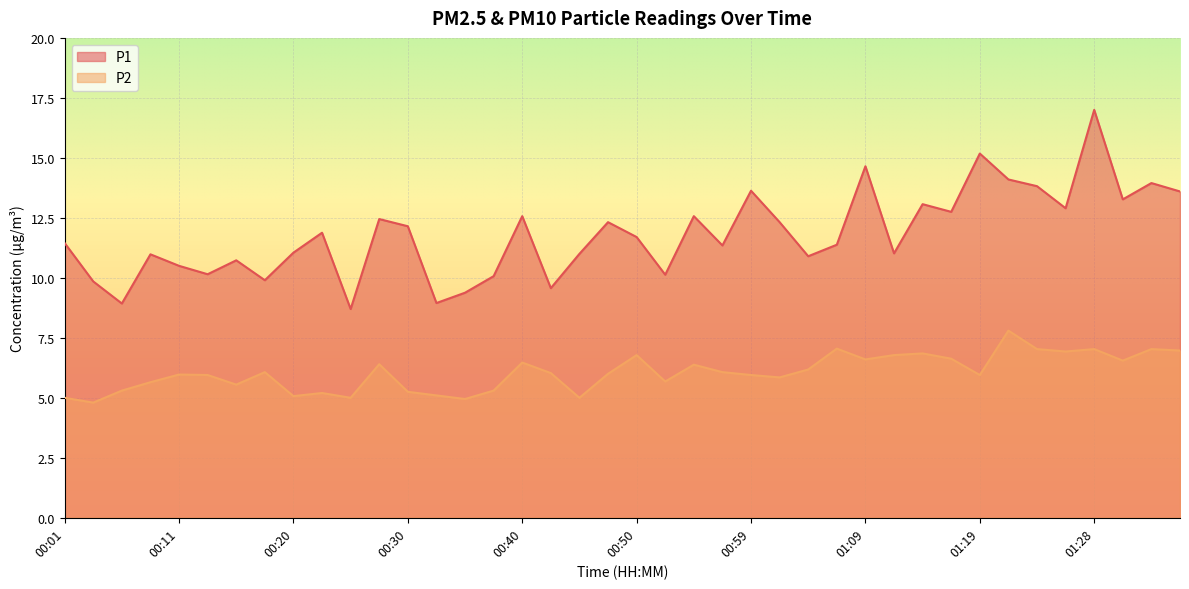

Which series has the largest range (max minus min)?

P1